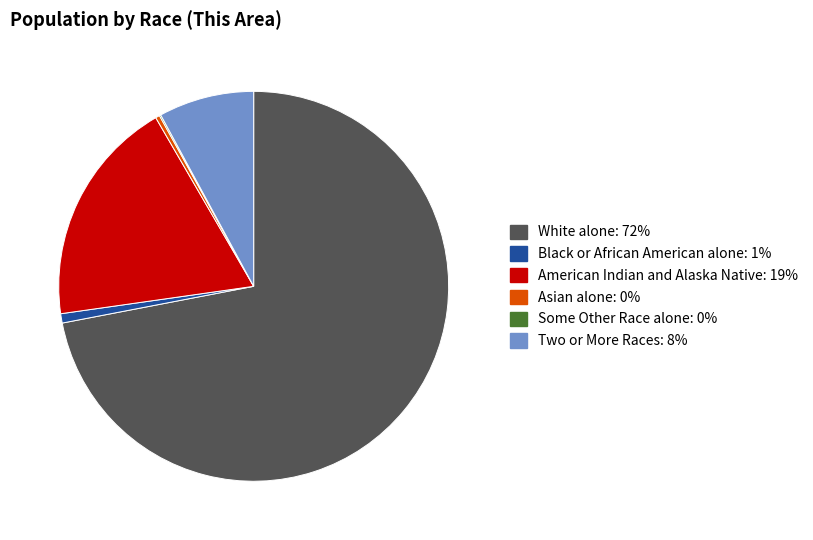

Is there any slice that represents more than half of the pie?

Yes